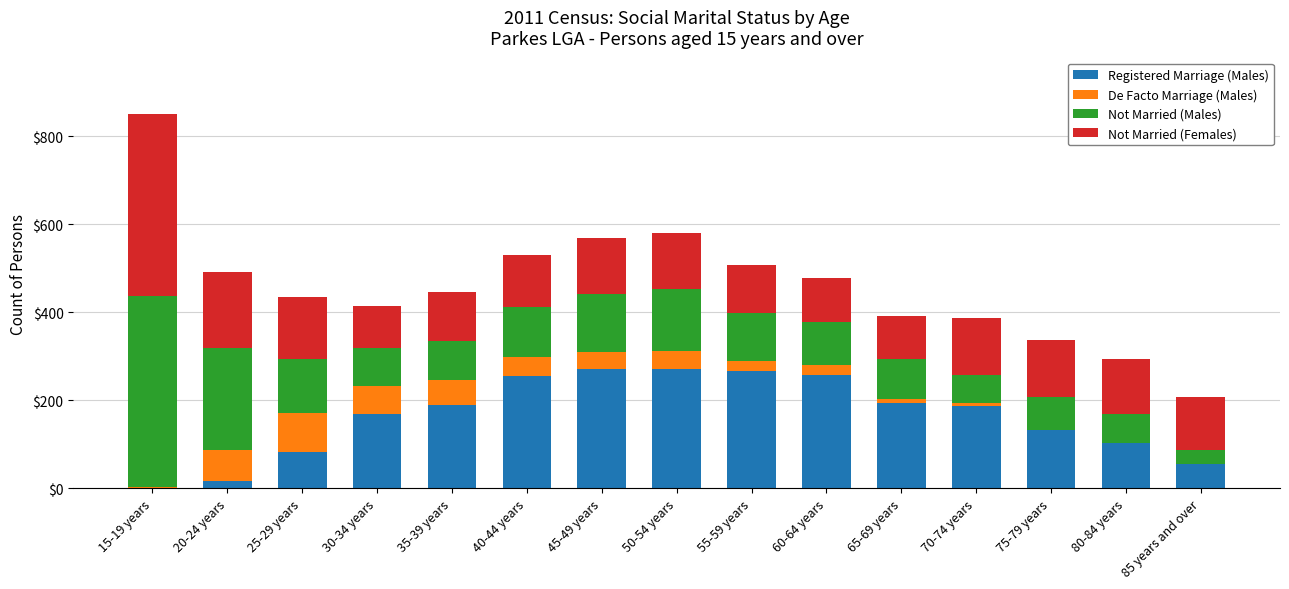

What is the sum of all Registered Marriage (Males) values?

2453